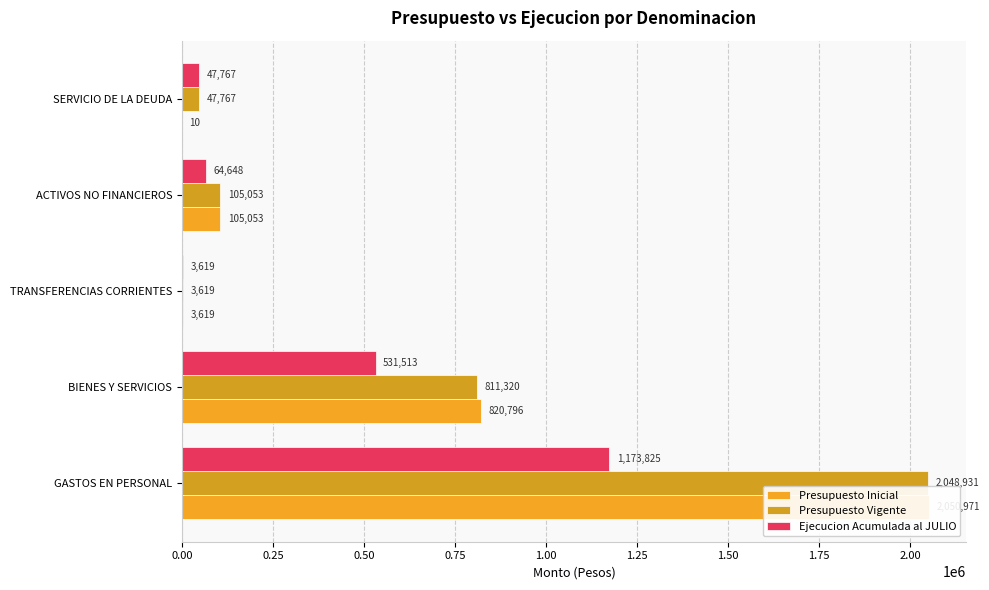

Read the Presupuesto Inicial value at BIENES Y SERVICIOS, to the nearest 50.

820800